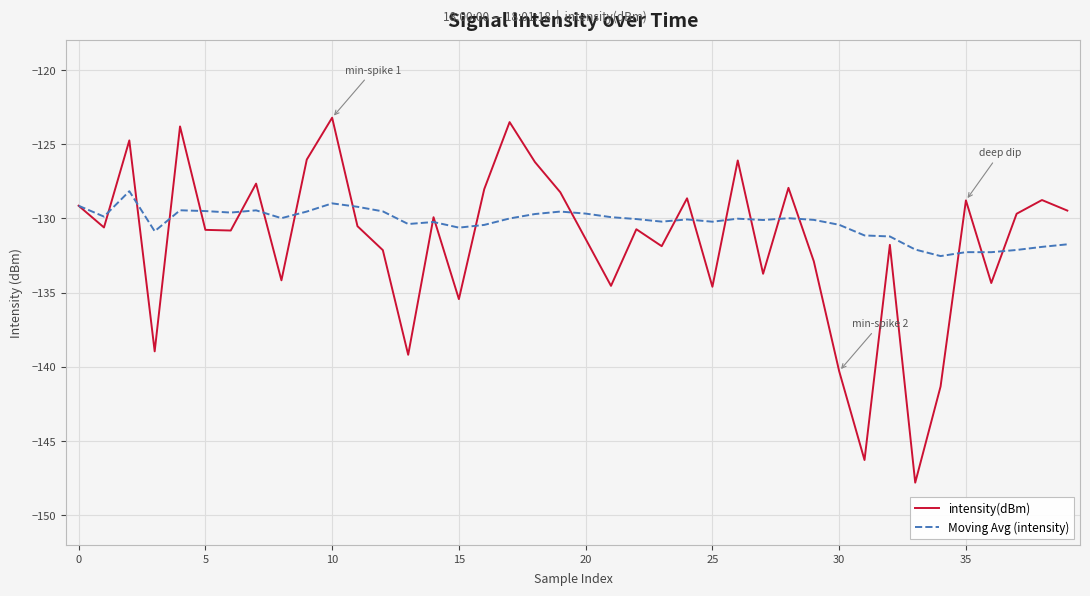

What is the maximum value for Moving Avg (intensity)?

-128.2